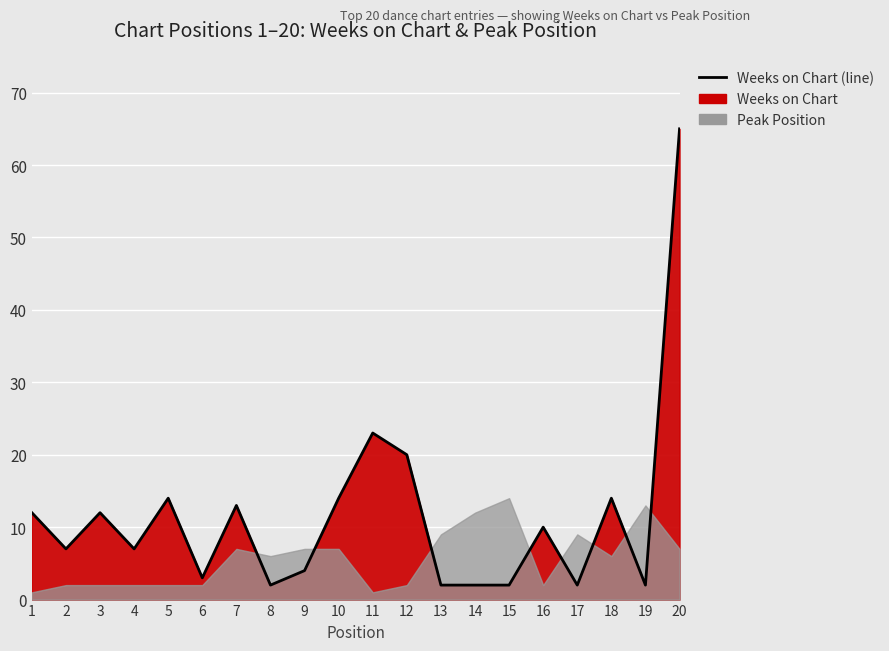

The chart shows a value of 1 at 6. True or false?

False